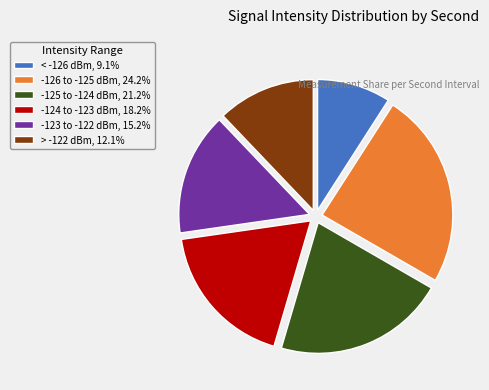

What is the ratio of the value at > -122 dBm, 12.1% to the value at -125 to -124 dBm, 21.2%?

0.6